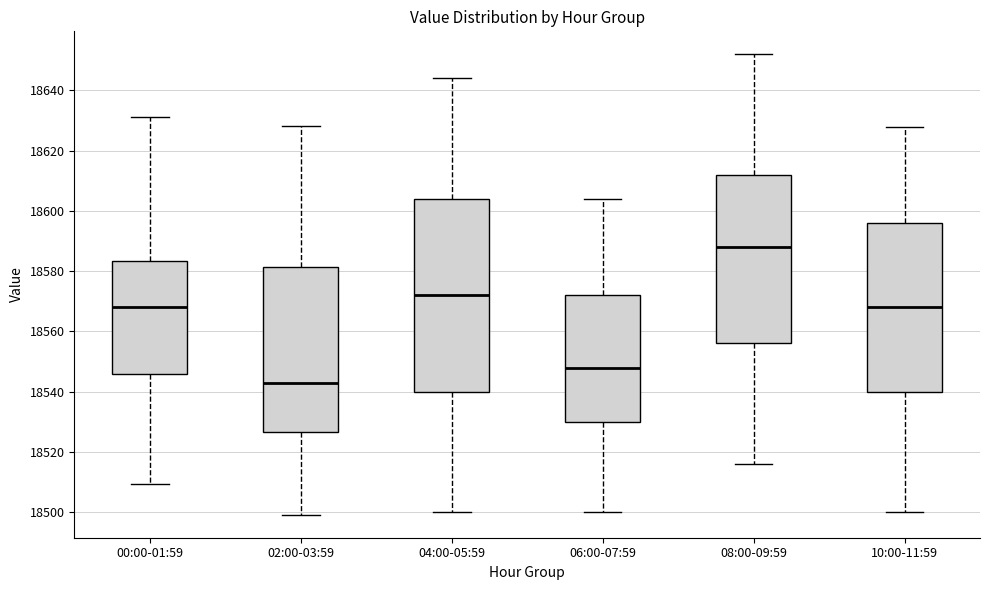

Where does the median line of the box for 08:00-09:59 sit on the y-axis? The values are not printed on the chart, so give them approximately, as read against the axis.

18588